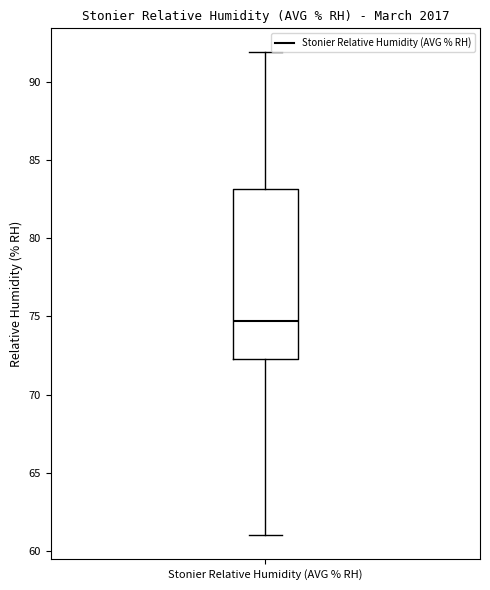

Read this box plot against the y-axis: the position of the median line, the range covered by the box, and the ends of both whiskers. The values are not printed on the chart, so give them approximately, as read against the axis.

median 74.5, box 72.5 to 83.0, whiskers 61.0 to 92.0